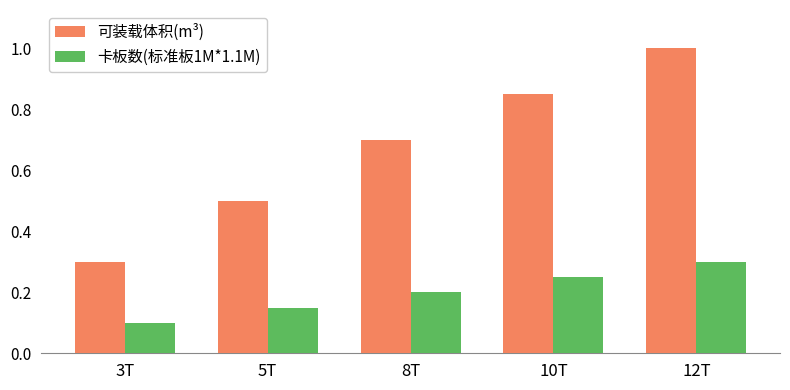

What are all the series names shown in the legend?

可装载体积(m³), 卡板数(标准板1M*1.1M)